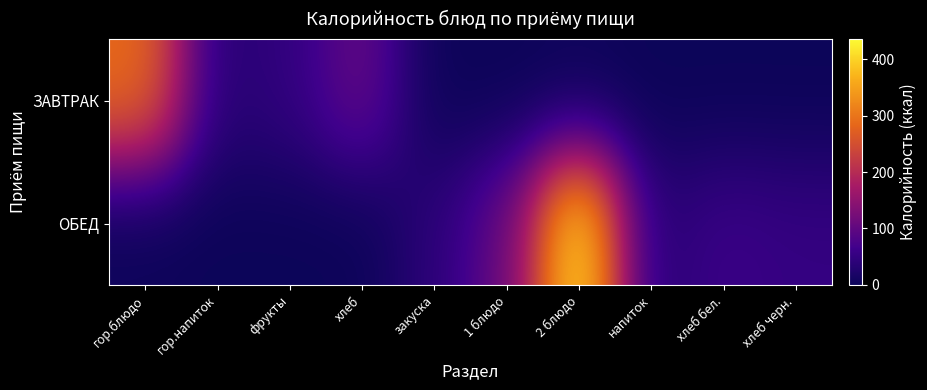

What is the total value across all series at хлеб бел.?

59.7